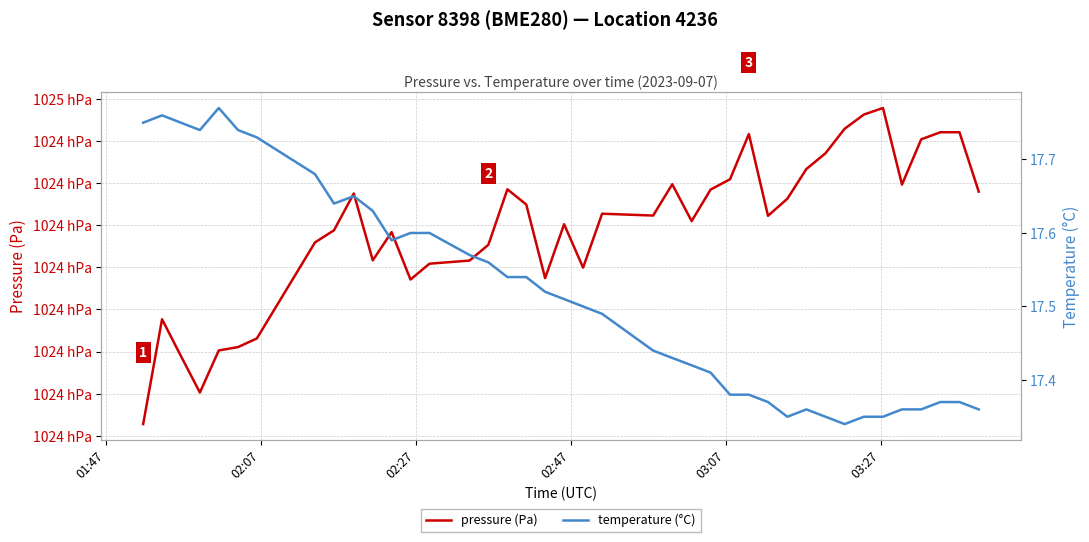

What is the maximum value for temperature (°C)?

17.8